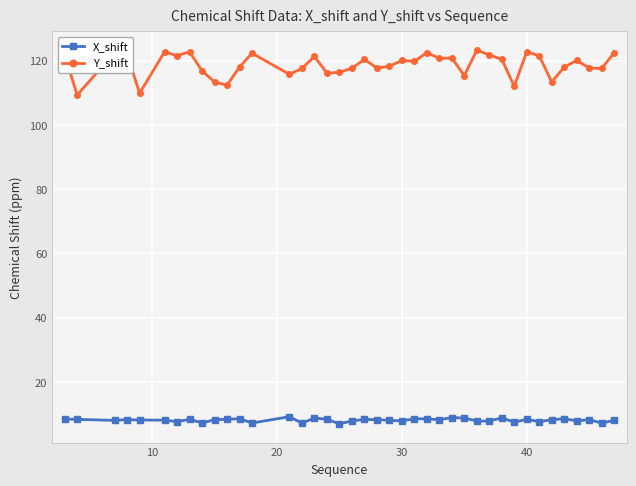

True or false: X_shift has more than 2 interior local peaks.

True